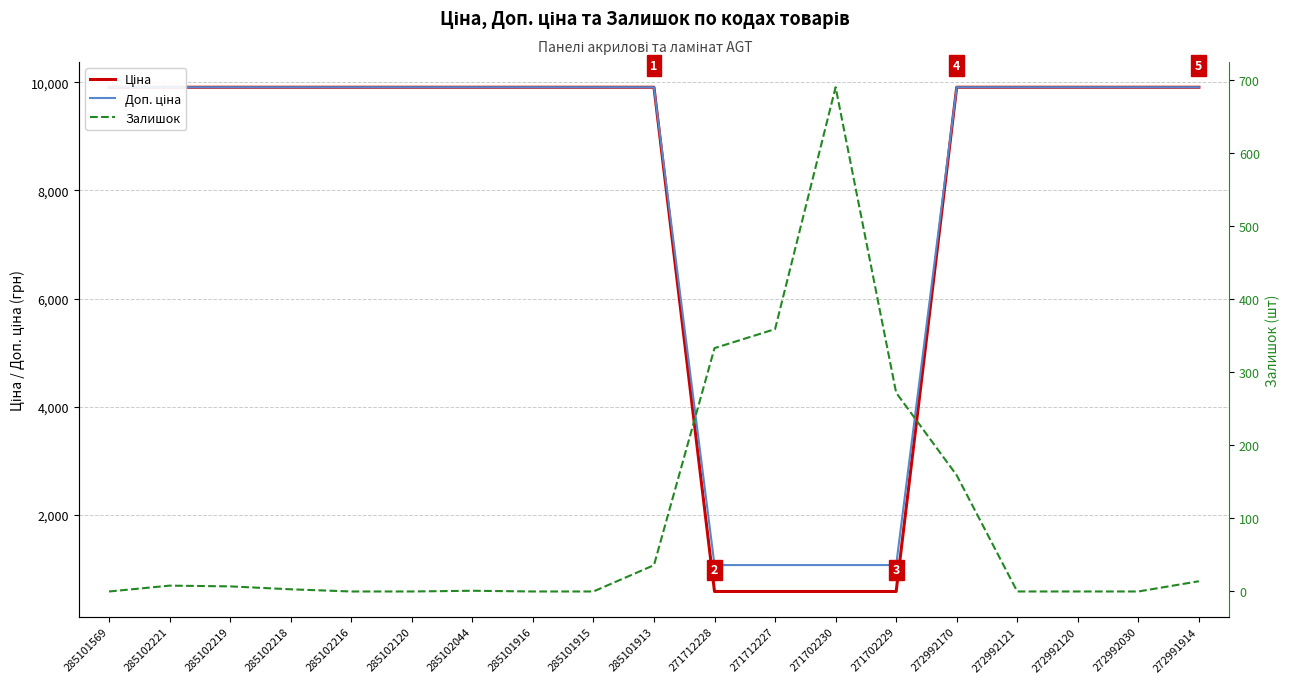

What is the label of the 11th point from the left?

271712228